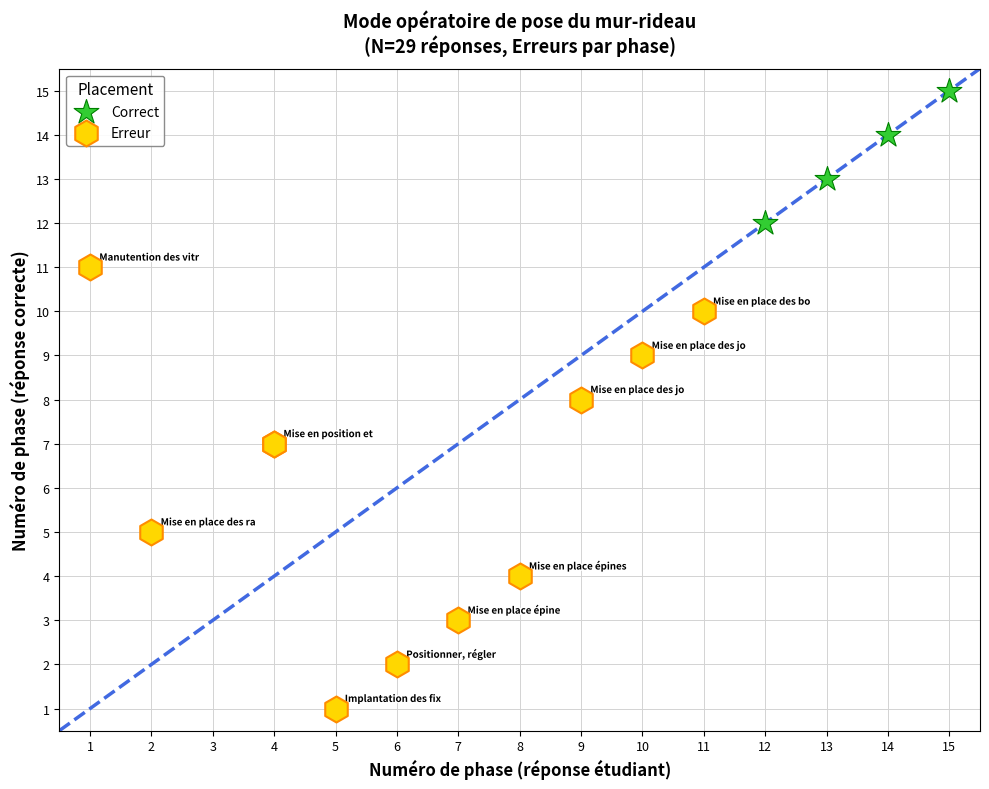

Which series contains the lowest Y value?

Erreur